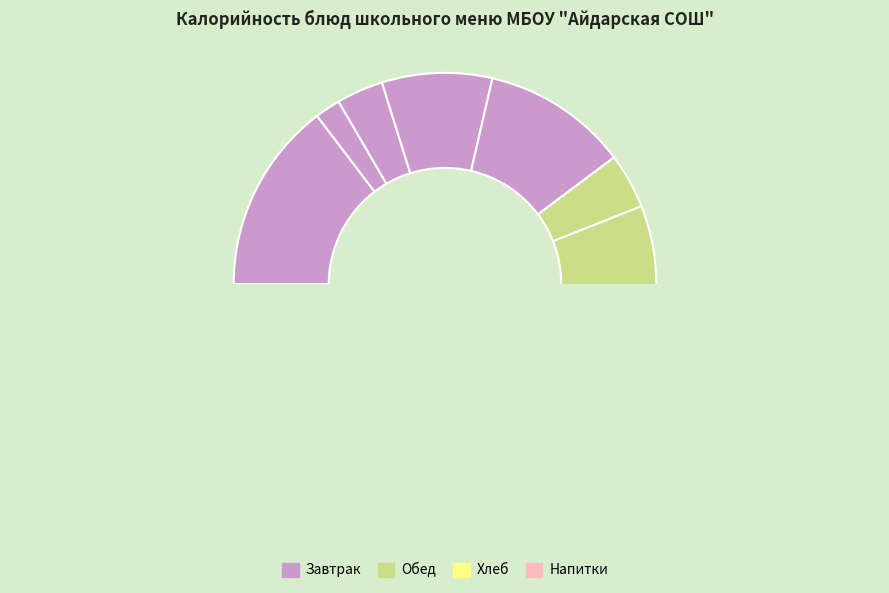

Combined, what portion of the pie is Чай с сахаром and каша гречневая с маслом?

19.4%